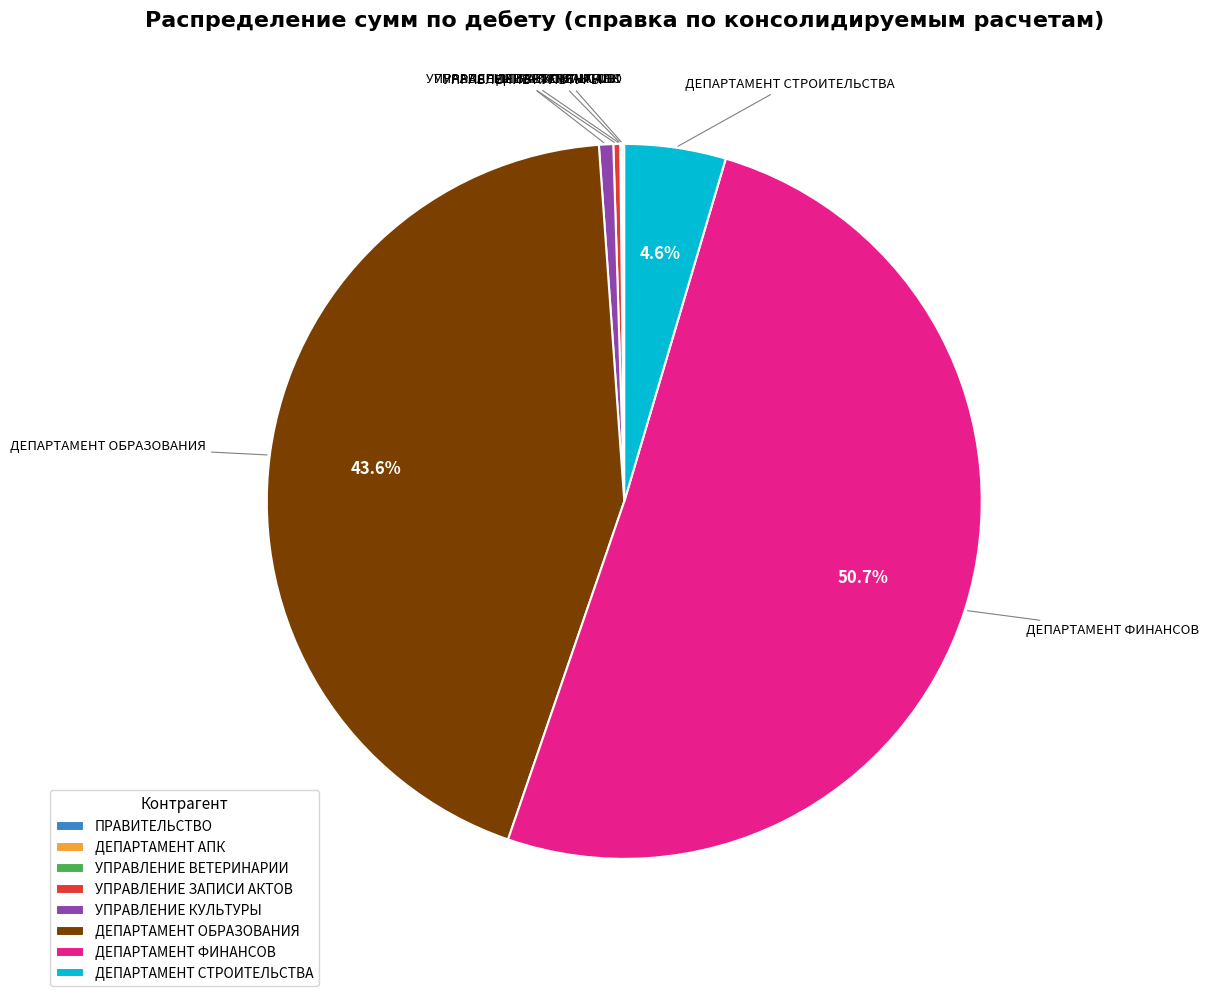

What is the largest slice in the pie chart?

ДЕПАРТАМЕНТ ФИНАНСОВ